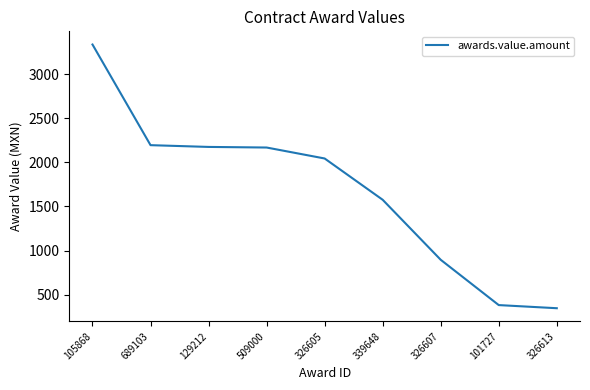

At which label does the data first exceed 2044?

105868